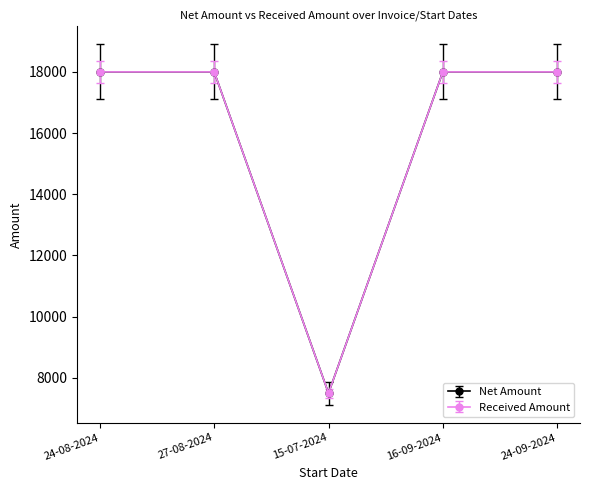

Does the chart have visible grid lines?

No